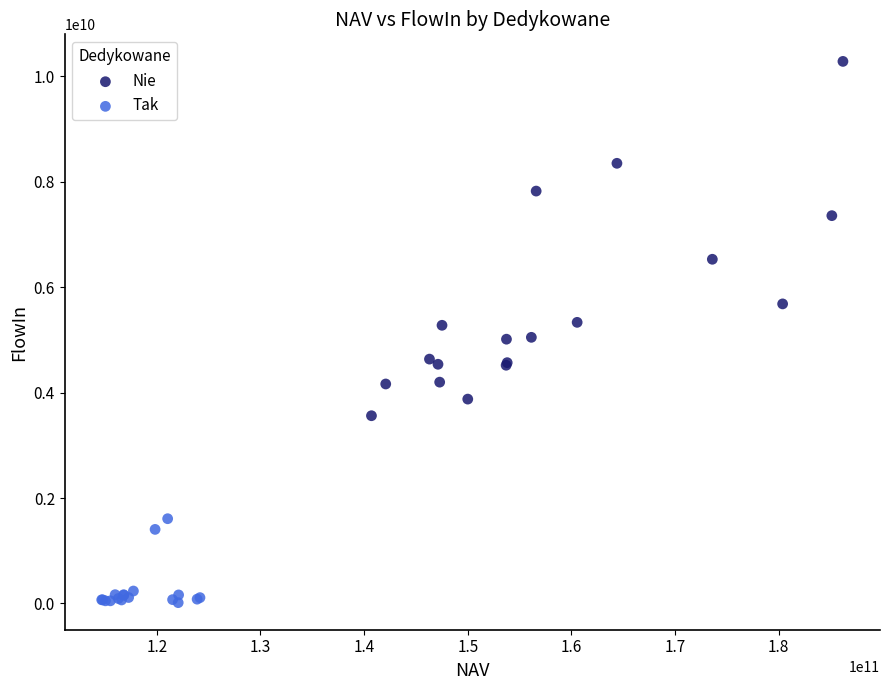

What are all the series names shown in the legend?

Nie, Tak